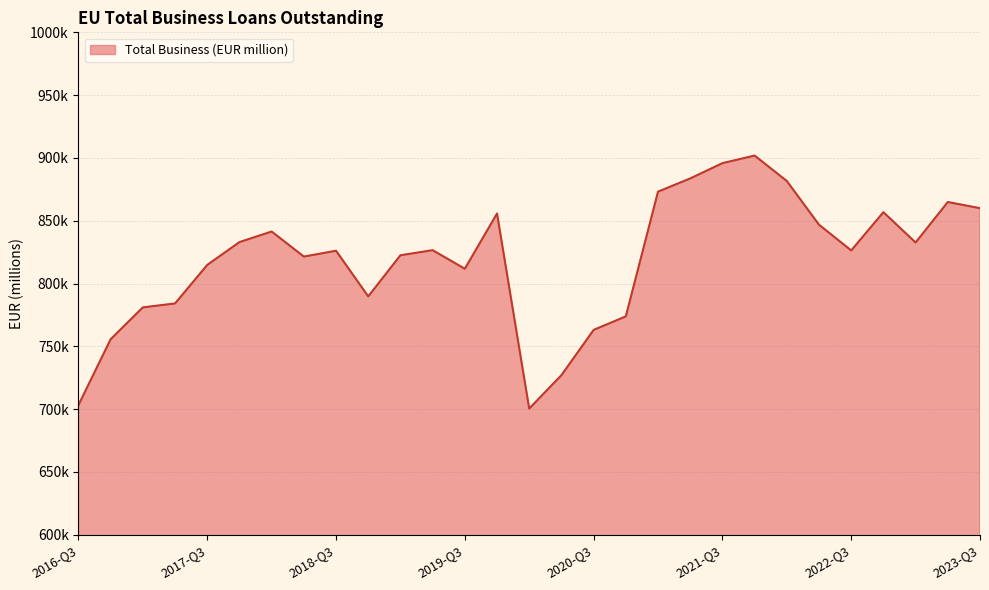

Rank the categories by value from lowest to highest.

2020-Q1, 2016-Q3, 2020-Q2, 2016-Q4, 2020-Q3, 2020-Q4, 2017-Q1, 2017-Q2, 2018-Q4, 2019-Q3, 2017-Q3, 2018-Q2, 2019-Q1, 2018-Q3, 2022-Q3, 2019-Q2, 2023-Q1, 2017-Q4, 2018-Q1, 2022-Q2, 2019-Q4, 2022-Q4, 2023-Q3, 2023-Q2, 2021-Q1, 2022-Q1, 2021-Q2, 2021-Q3, 2021-Q4